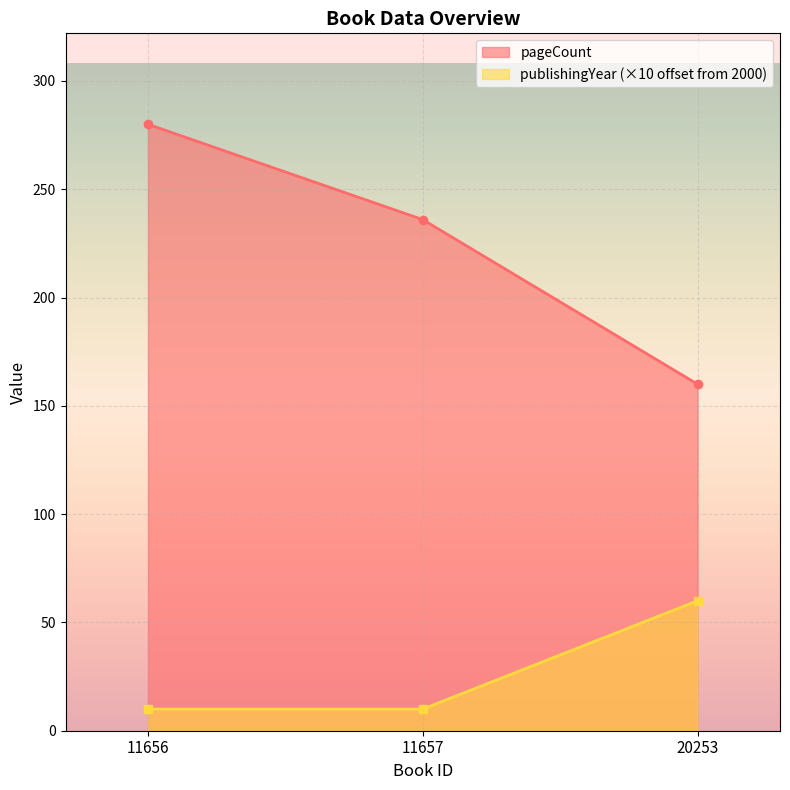

What is the lowest value of the pageCount series?

160